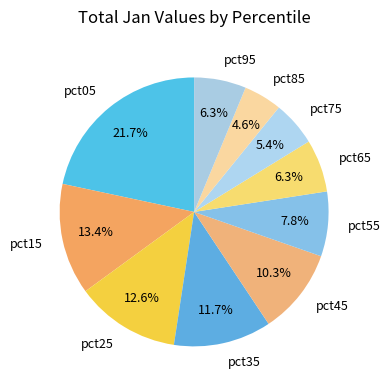

What percentage is the pct75 slice, to the nearest percent?

5%